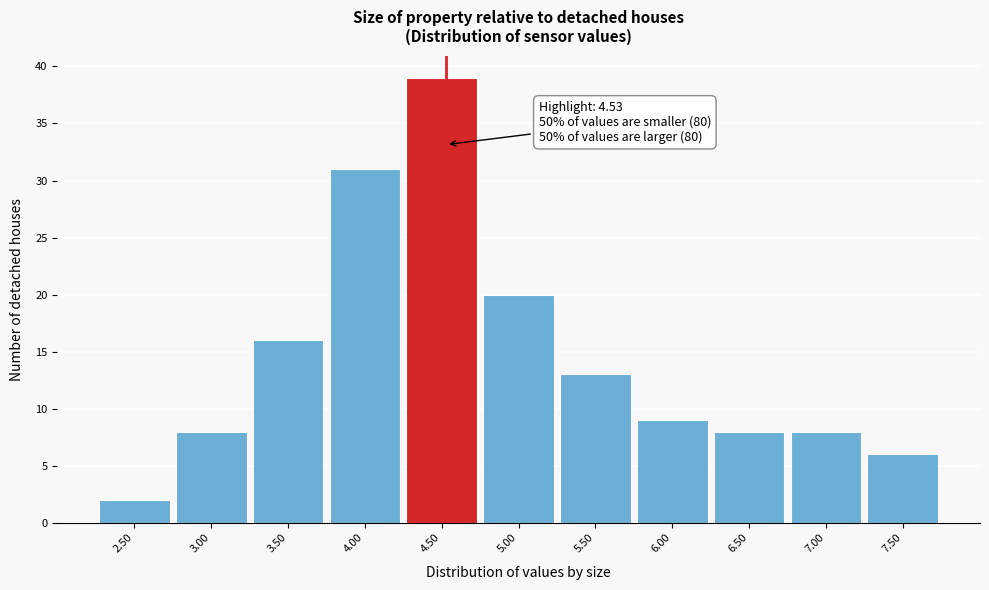

Over which range of the x-axis is the bar tallest?

4.25 to 4.75